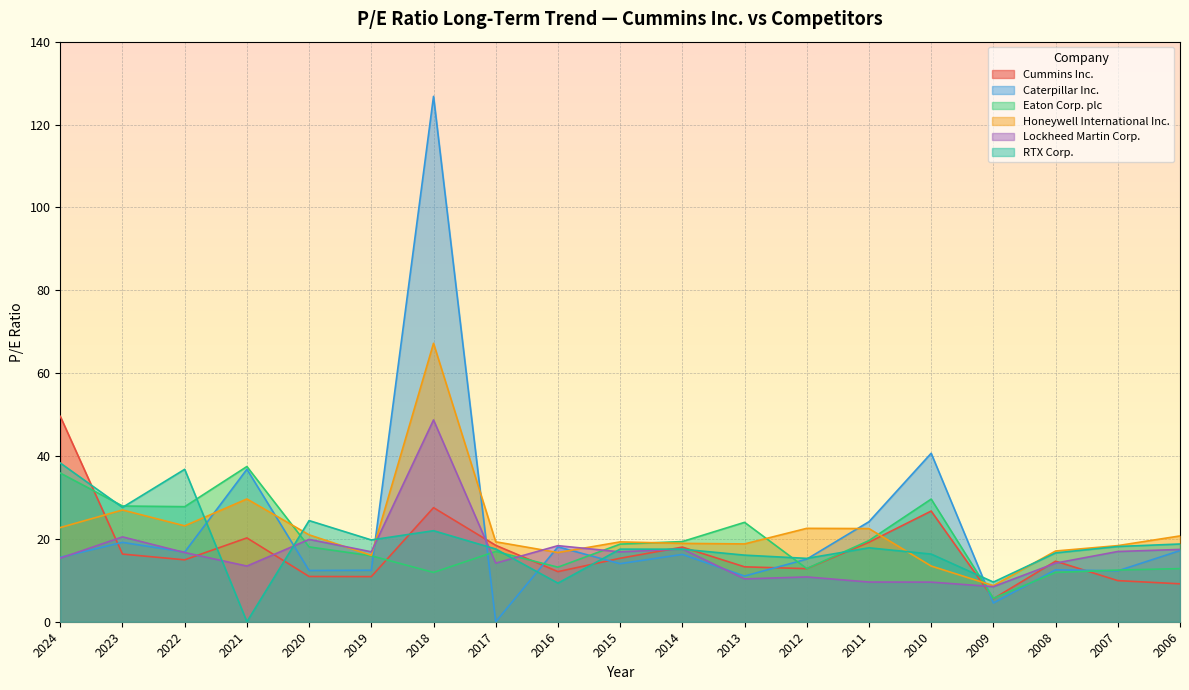

How many values in the Eaton Corp. plc series are below 18?

9